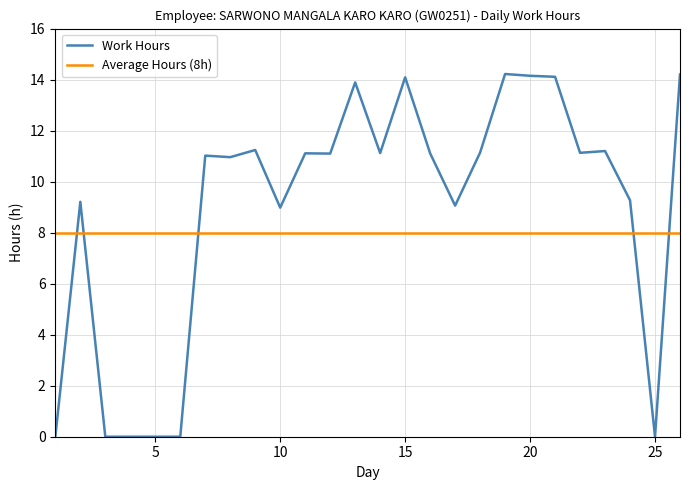

List the series in order of their peak value, lowest first.

Average Hours (8h), Work Hours